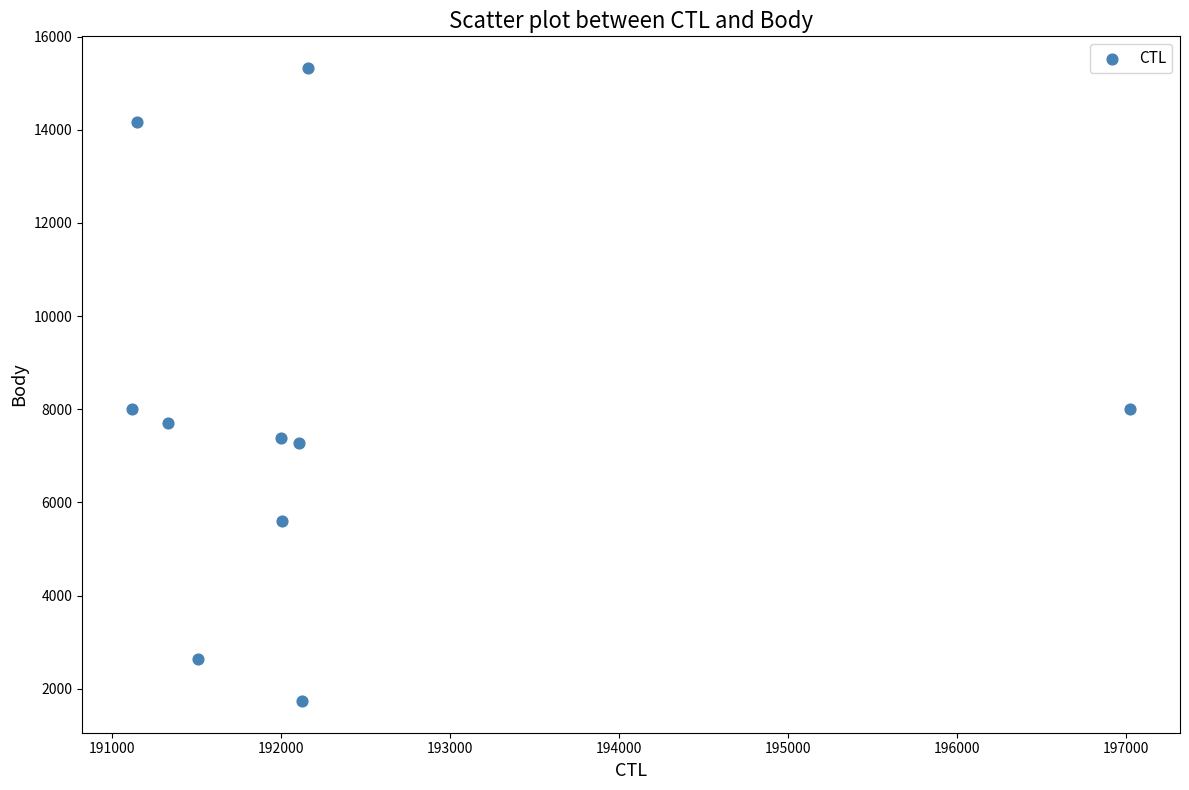

What is the range of Y values (max minus min)?

13591